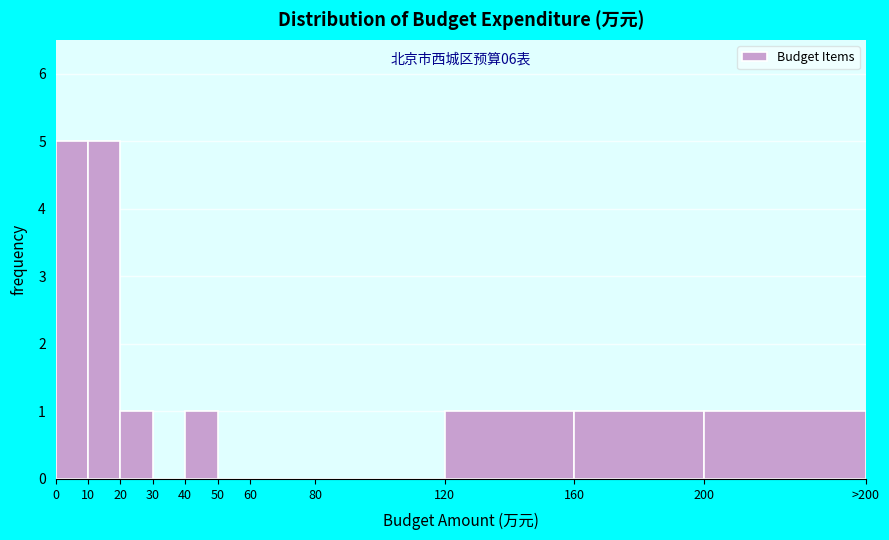

Reading left to right, list all the values displayed in this chart.

0=5	10=5	20=1	30=0	40=1	50=0	60=0	80=0	120=1	160=1	200=1